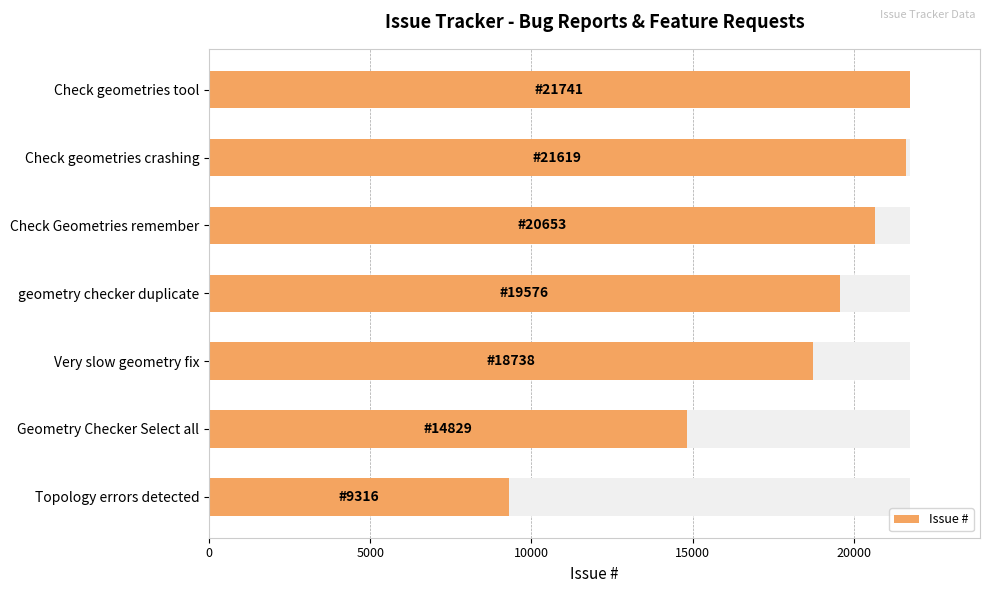

Approximately how many times larger is the value at Topology errors detected compared to Check Geometries remember?

0.5